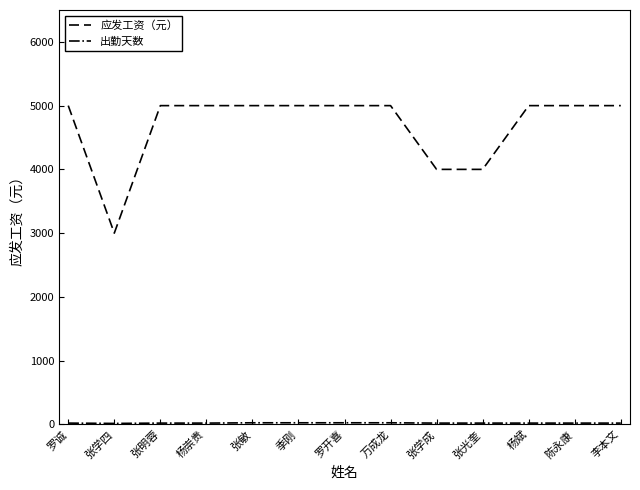

What is the sum of all 应发工资（元） values?

61000